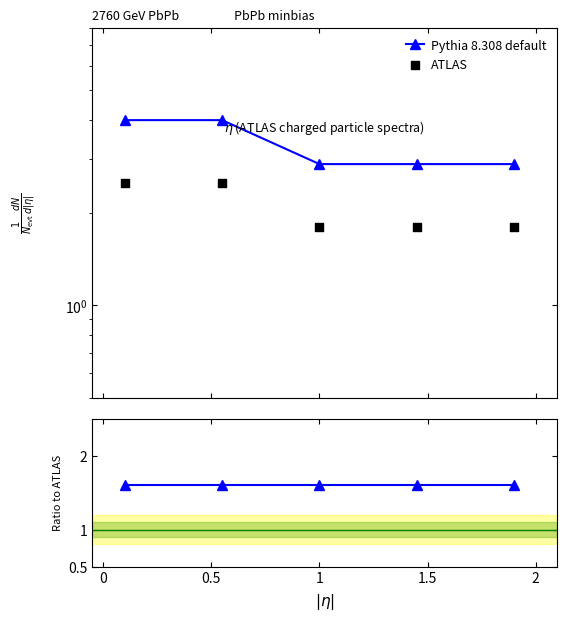

At how many categories does at least one series exceed 1?

5